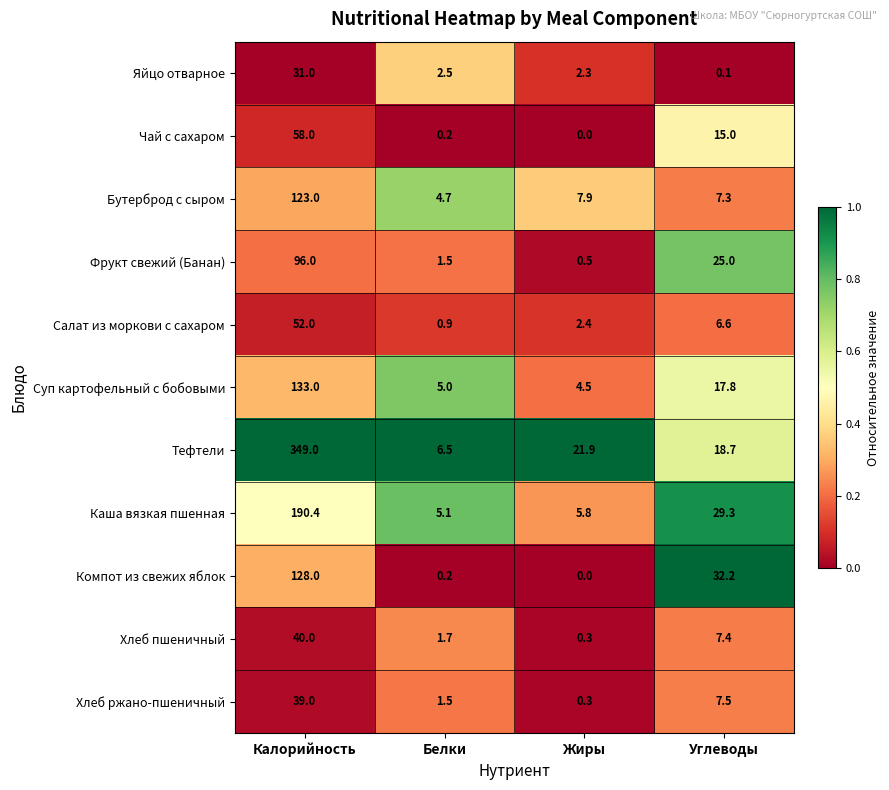

Between Белки and Углеводы, which series saw the biggest shift?

Компот из свежих яблок